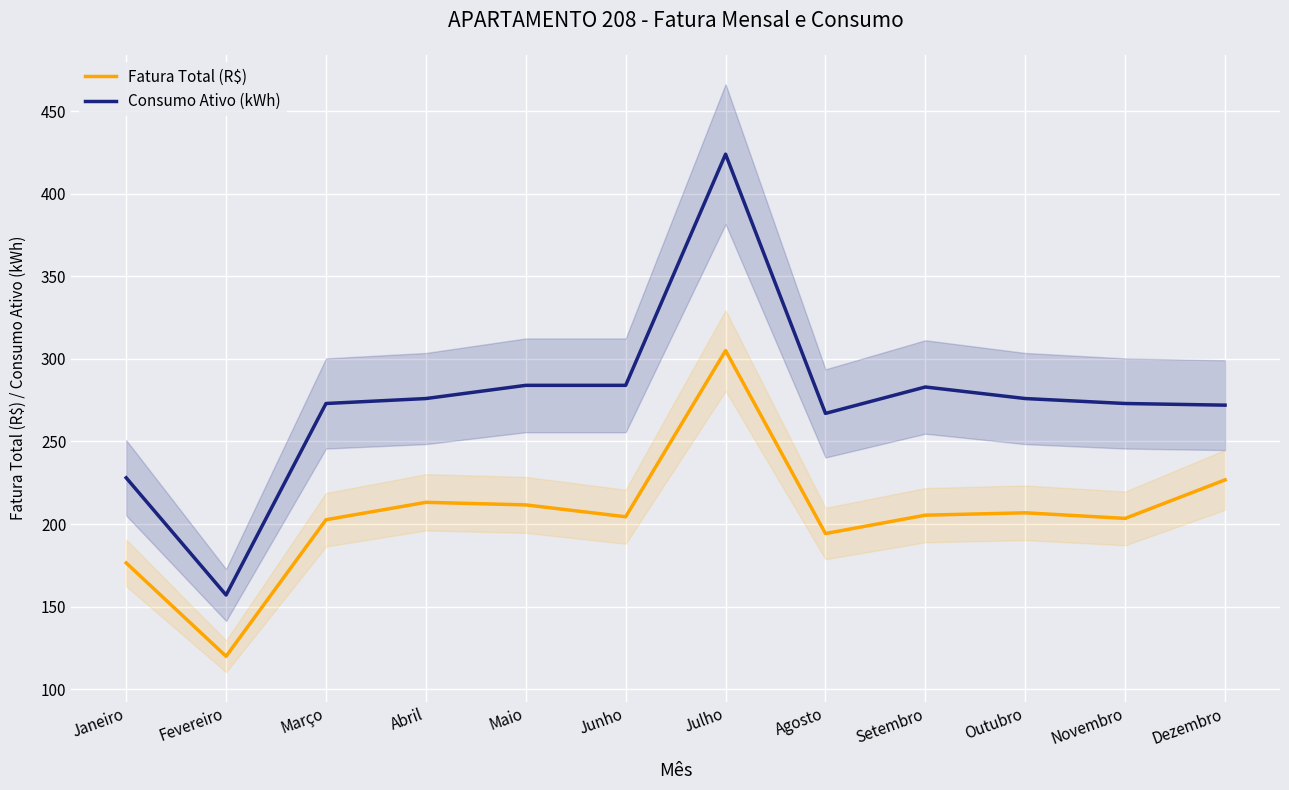

What is the average value of the Consumo Ativo (kWh) series?

274.8